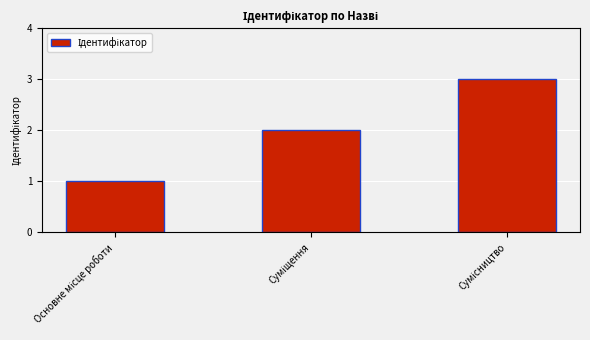

Reading right to left, what are all the values shown in this chart?

3	2	1